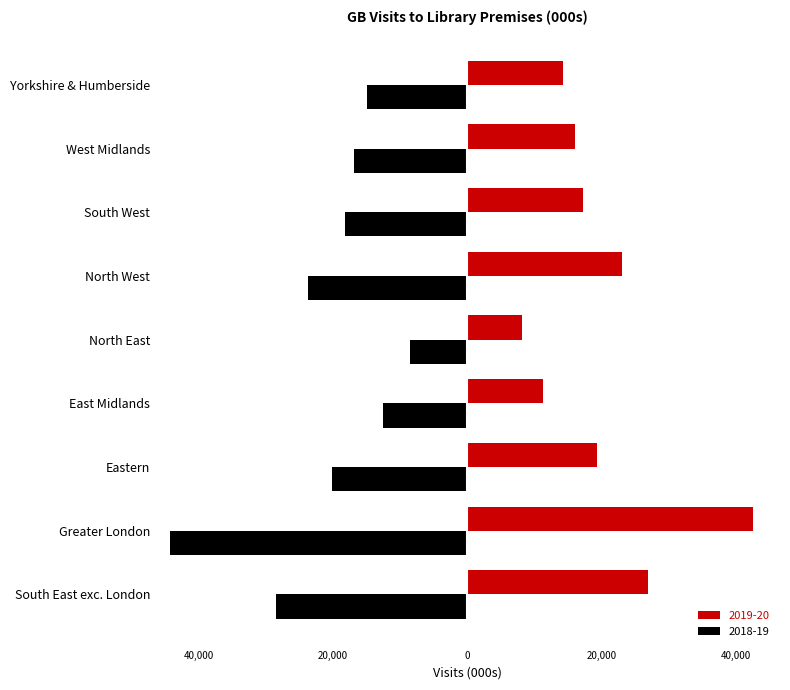

What are all the series names shown in the legend?

2019-20, 2018-19